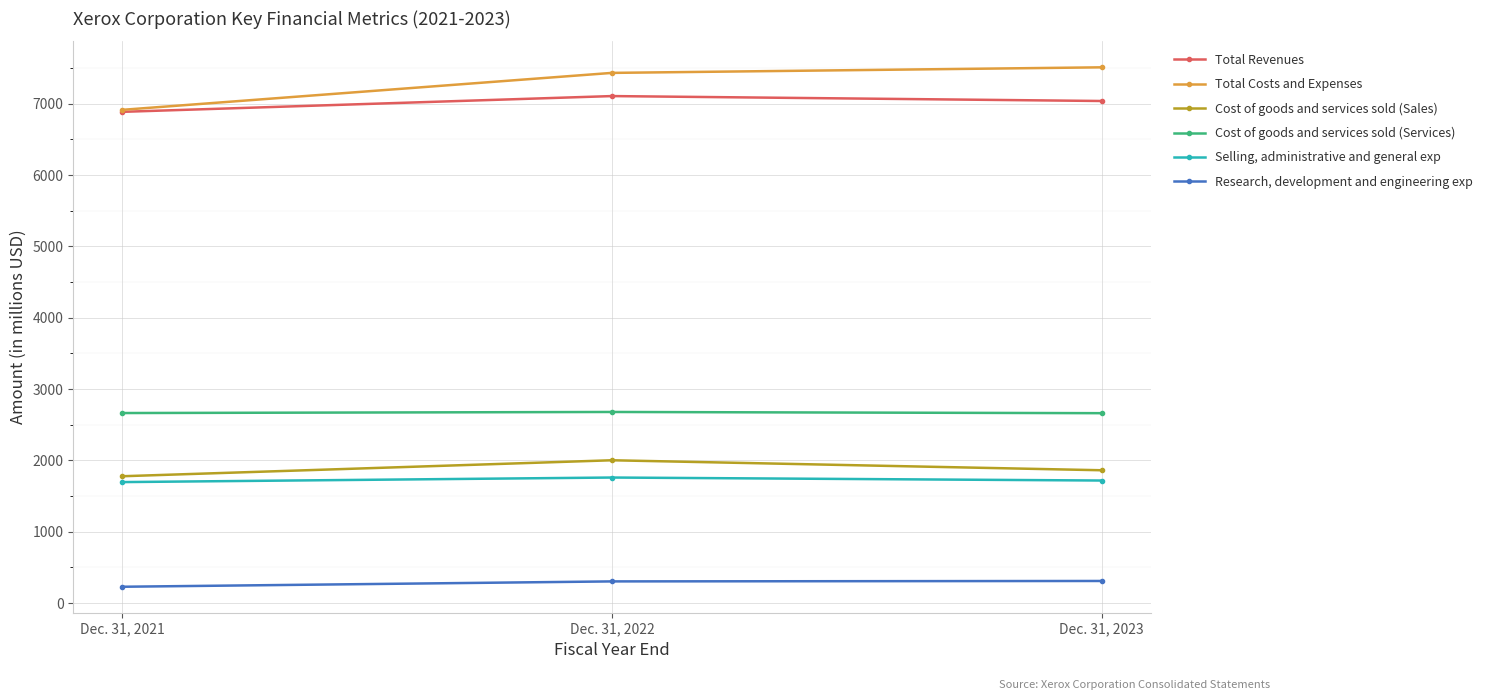

What are all the series names shown in the legend?

Total Revenues, Total Costs and Expenses, Cost of goods and services sold (Sales), Cost of goods and services sold (Services), Selling, administrative and general exp, Research, development and engineering exp